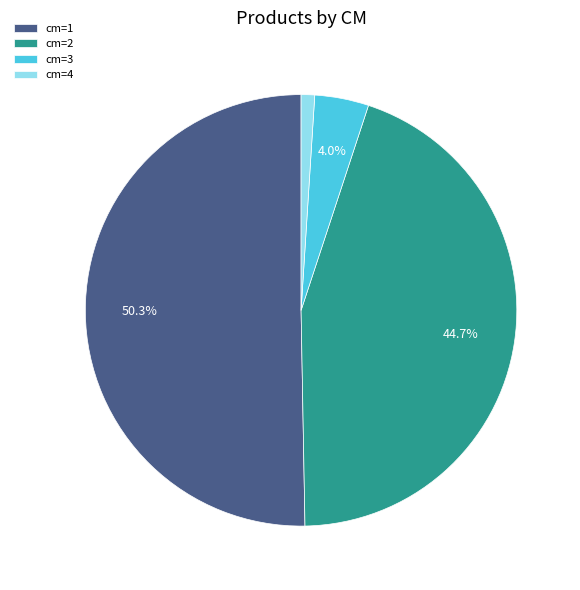

What portion of the pie excludes cm=1?

49.7%